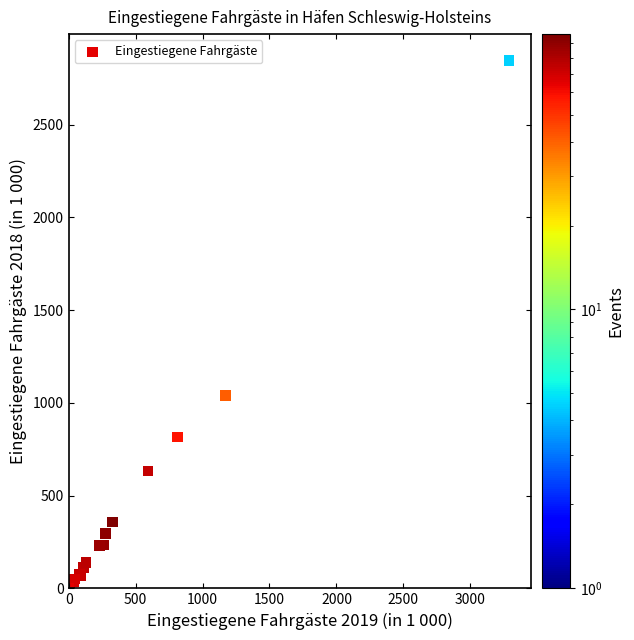

What Y value in the scatter plot is closest to 1423?

1039.2